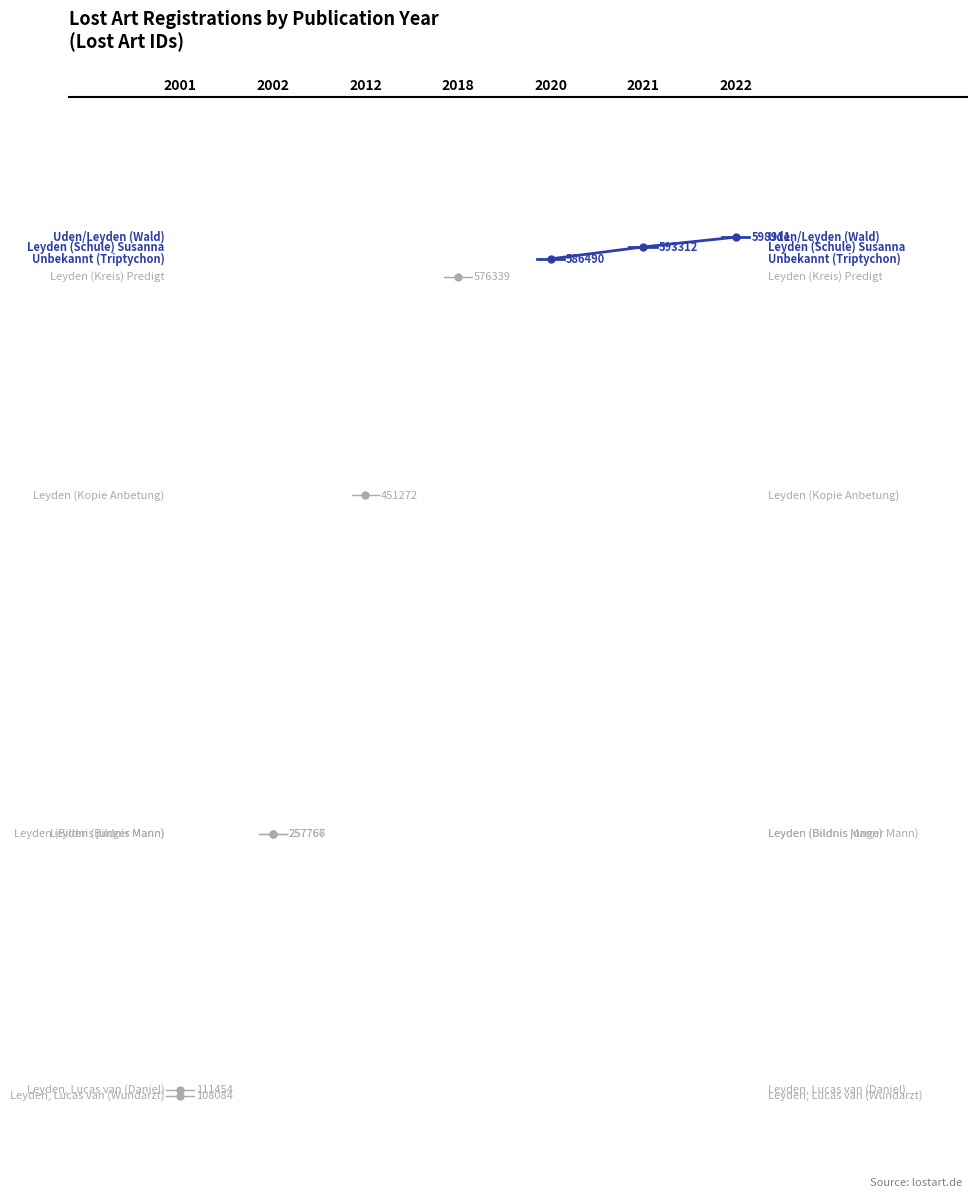

What is the ratio of the value at 2002-06-03 to the value at 2018-03-23?

0.4